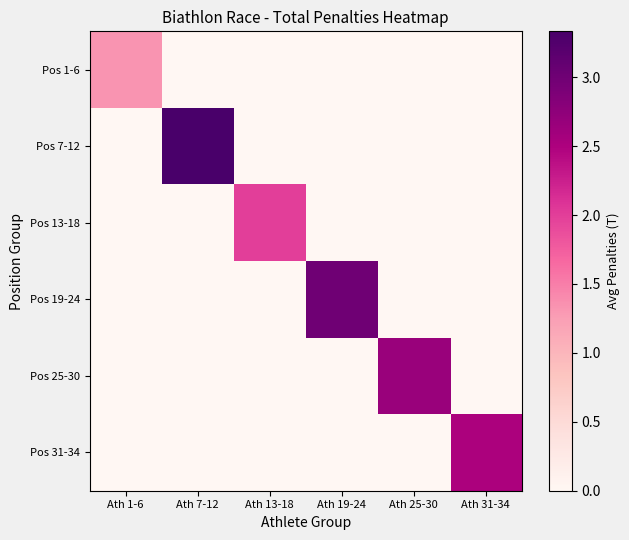

Rank the series by their maximum value, from lowest to highest.

Pos 1-6, Pos 13-18, Pos 31-34, Pos 25-30, Pos 19-24, Pos 7-12